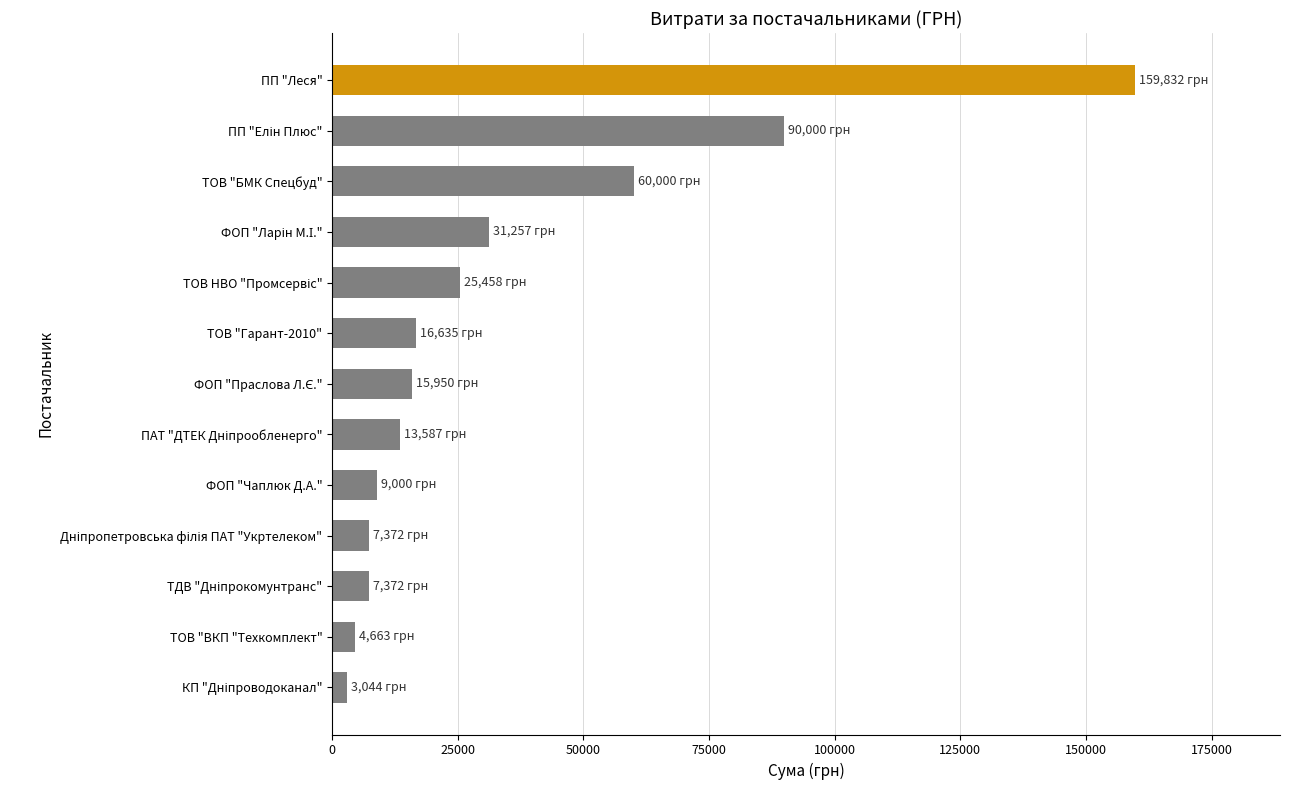

Which label corresponds to the largest value in the chart?

ПП "Леся"